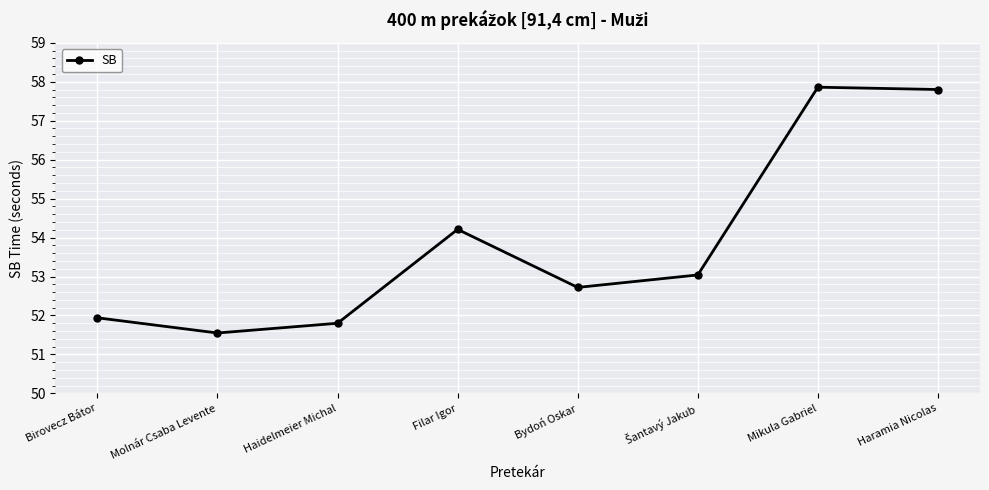

What is the approximate value at Bydoń Oskar?

52.7